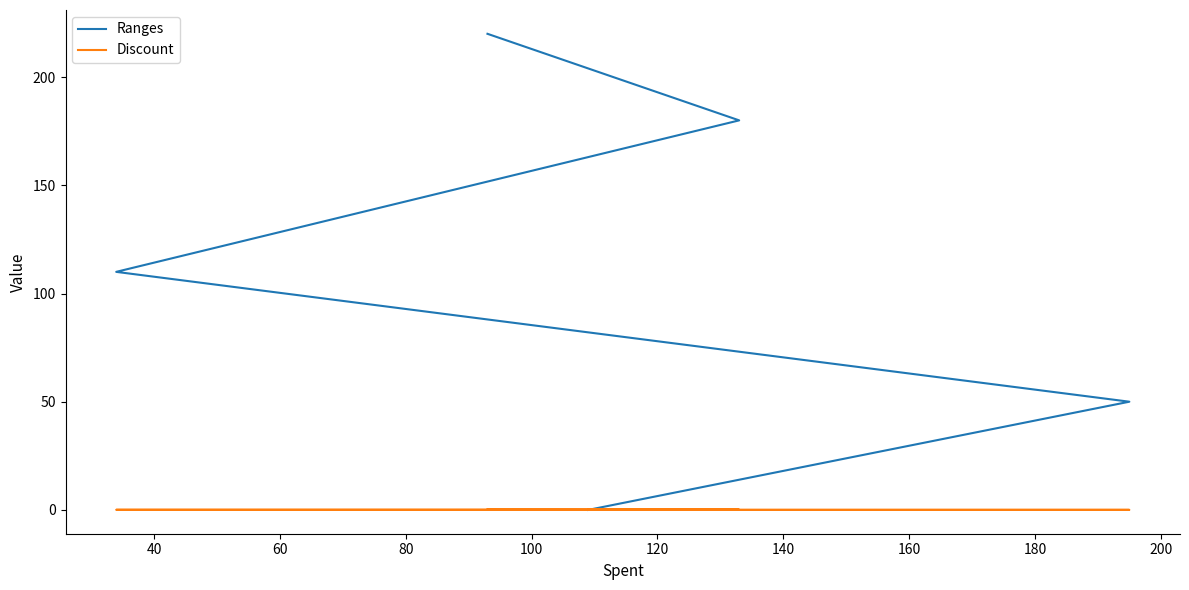

The value of Discount at 100 is 0.1. True or false?

False